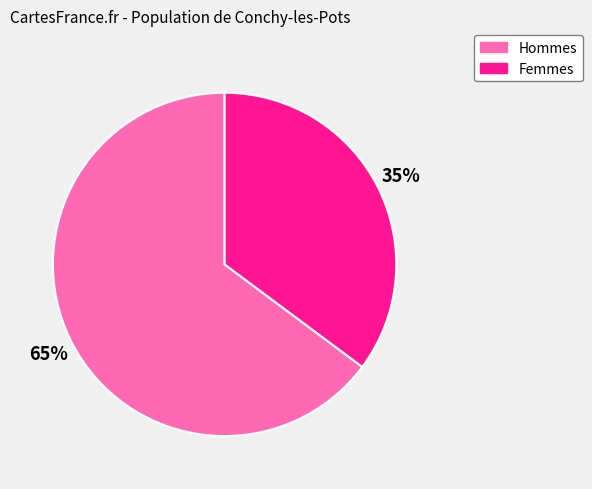

How many segments does this pie chart have?

2